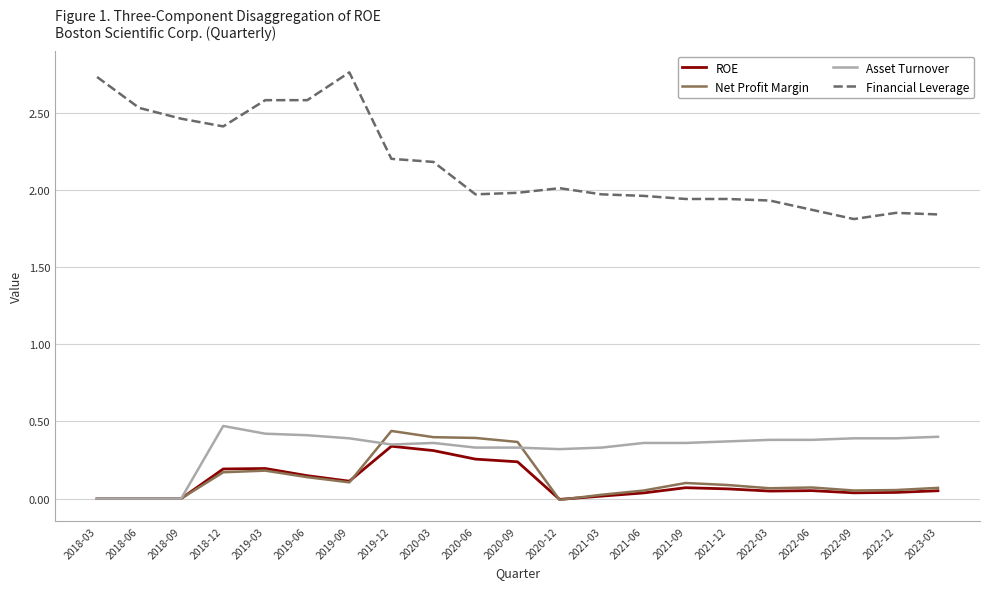

How many series are shown in this chart?

4